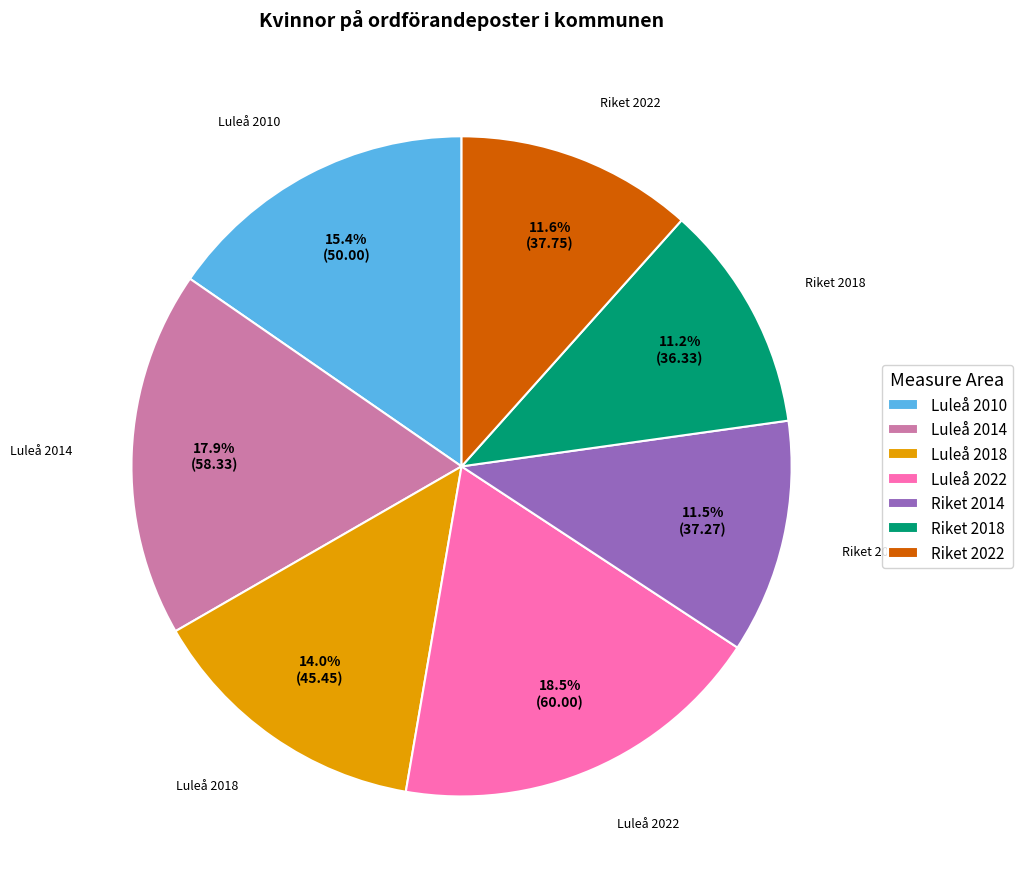

The Riket 2018 slice represents 11% of the pie. True or false?

True